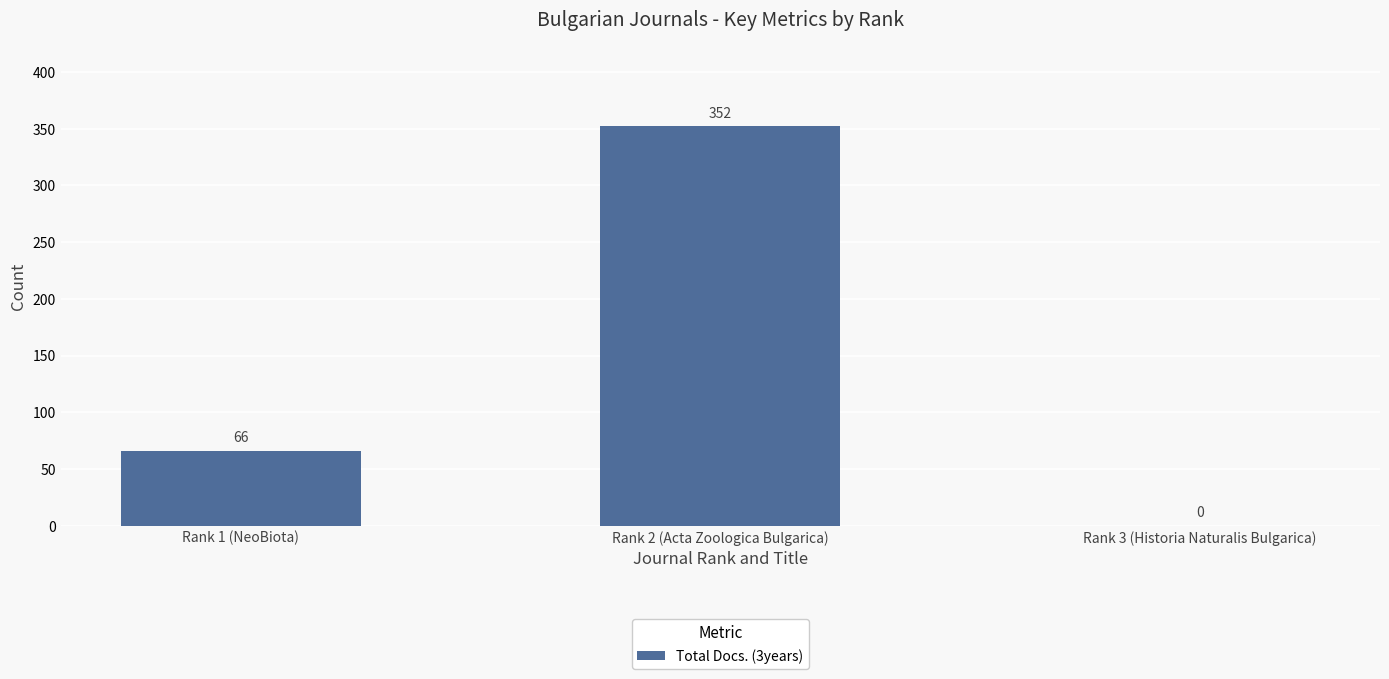

How many positive values are there?

2